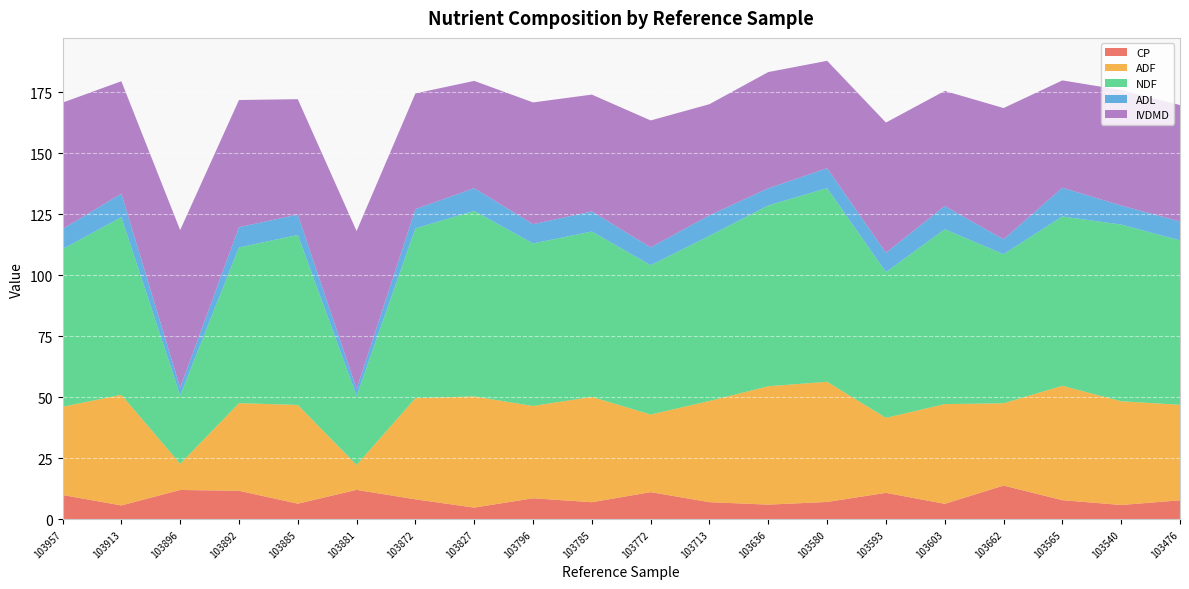

Reading right to left, extract all data points from this chart.

CP: 7.8	5.9	7.8	13.8	6.3	10.8	7.1	6.0	7.0	11.1	7.0	8.6	4.8	8.2	12.1	6.4	11.7	12.0	5.7	10.0
ADF: 39.1	42.5	46.9	33.7	40.9	30.7	49.2	48.5	41.5	31.8	43.2	37.8	45.6	41.5	10.2	40.5	35.9	10.7	45.3	36.1
NDF: 67.4	72.4	69.4	61.1	71.6	59.7	79.3	74.1	67.7	61.2	67.8	66.6	76.0	69.6	28.3	69.7	63.8	28.0	72.8	64.6
ADL: 7.8	7.8	11.8	6.1	9.5	7.9	8.2	7.0	8.4	7.3	8.2	7.9	9.3	7.9	2.9	8.3	8.3	3.3	9.6	8.2
IVDMD: 47.7	47.3	44.0	53.8	47.2	53.4	44.0	47.6	45.5	52.0	47.9	49.9	44.0	47.4	64.6	47.3	52.1	64.5	46.1	51.8